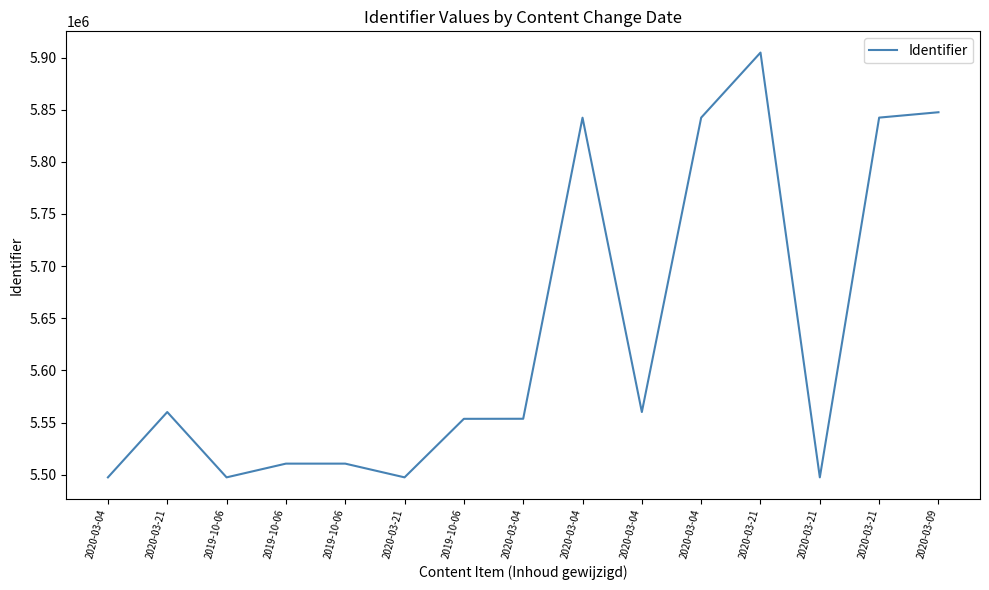

Is this an area chart (filled region under the line)?

No